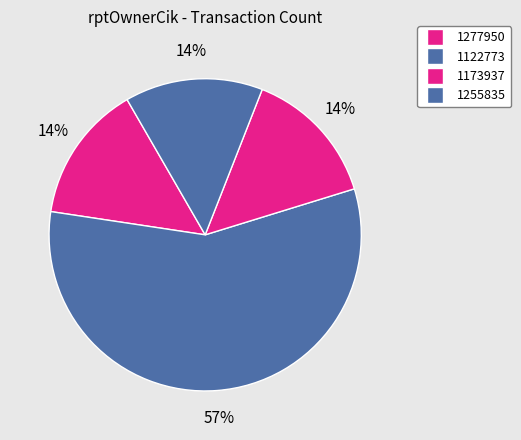

How many slices are in this pie chart?

4